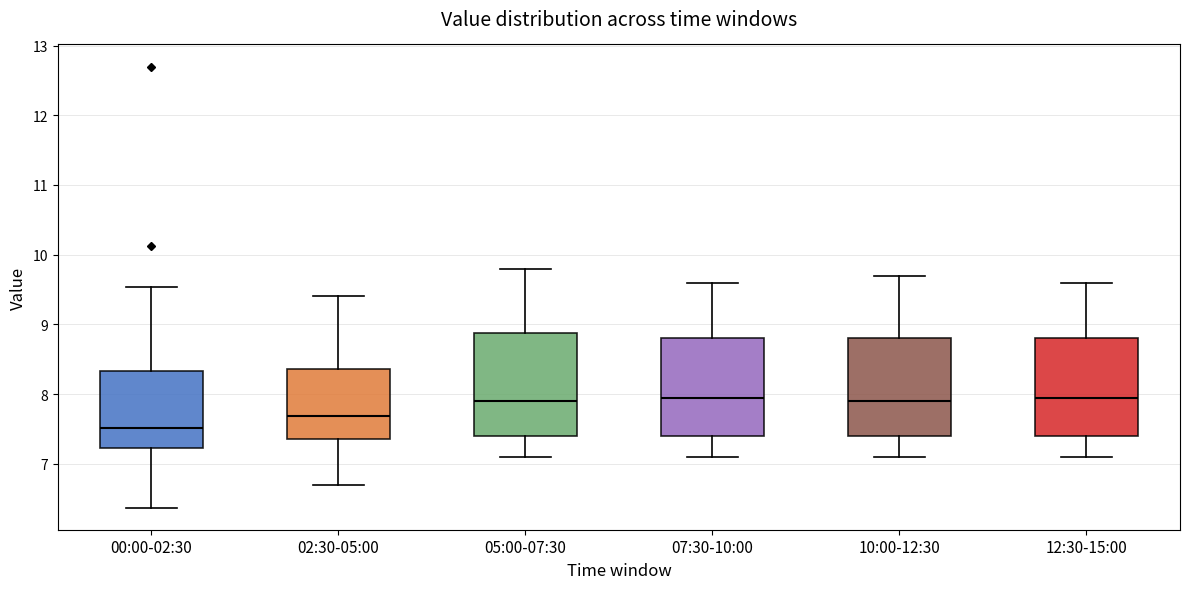

Reading left to right, transcribe this box plot: for each box, give where its median line is, the range the box spans, and where its two whiskers end, as read against the y-axis. The values are not printed on the chart, so give them approximately, as read against the axis.

00:00-02:30: median 7.5, box 7.2 to 8.3, whiskers 6.4 to 9.5
02:30-05:00: median 7.7, box 7.4 to 8.4, whiskers 6.7 to 9.4
05:00-07:30: median 7.9, box 7.4 to 8.9, whiskers 7.1 to 9.8
07:30-10:00: median 8.0, box 7.4 to 8.8, whiskers 7.1 to 9.6
10:00-12:30: median 7.9, box 7.4 to 8.8, whiskers 7.1 to 9.7
12:30-15:00: median 8.0, box 7.4 to 8.8, whiskers 7.1 to 9.6